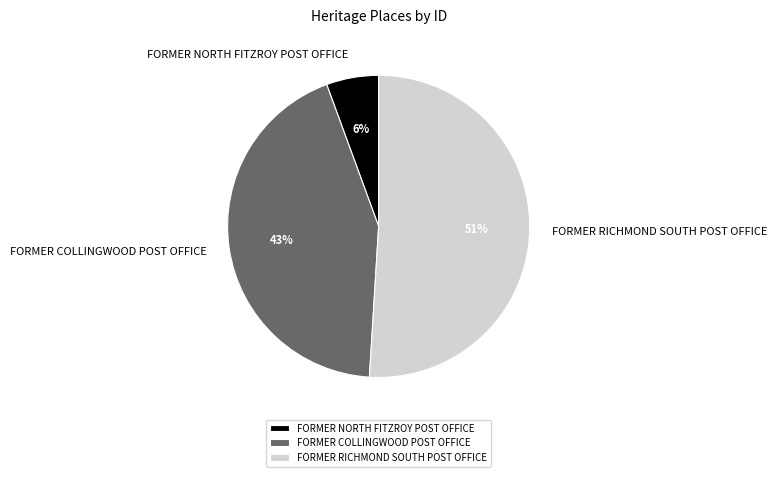

Which category has the biggest portion of the pie?

FORMER RICHMOND SOUTH POST OFFICE